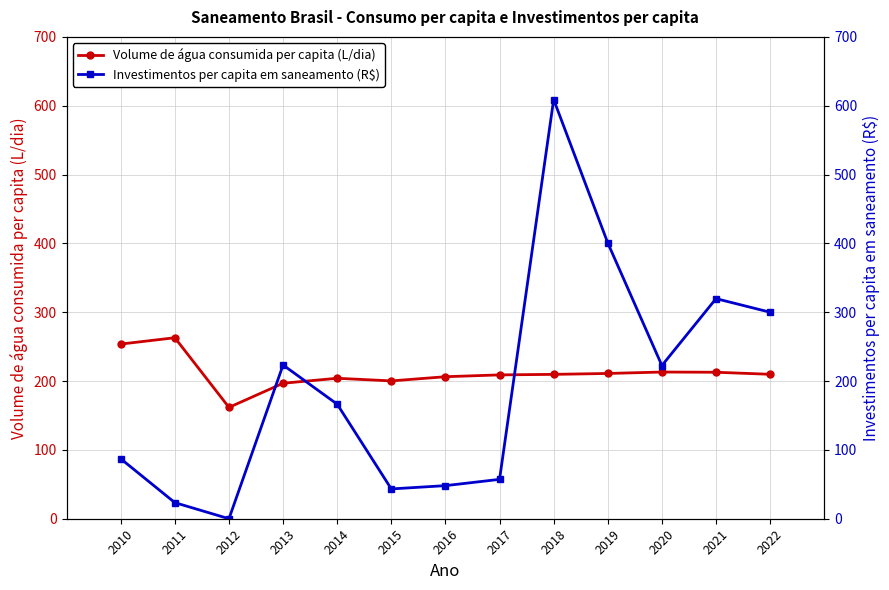

Which category has the lowest value in the Volume de água consumida per capita (L/dia) series?

2012